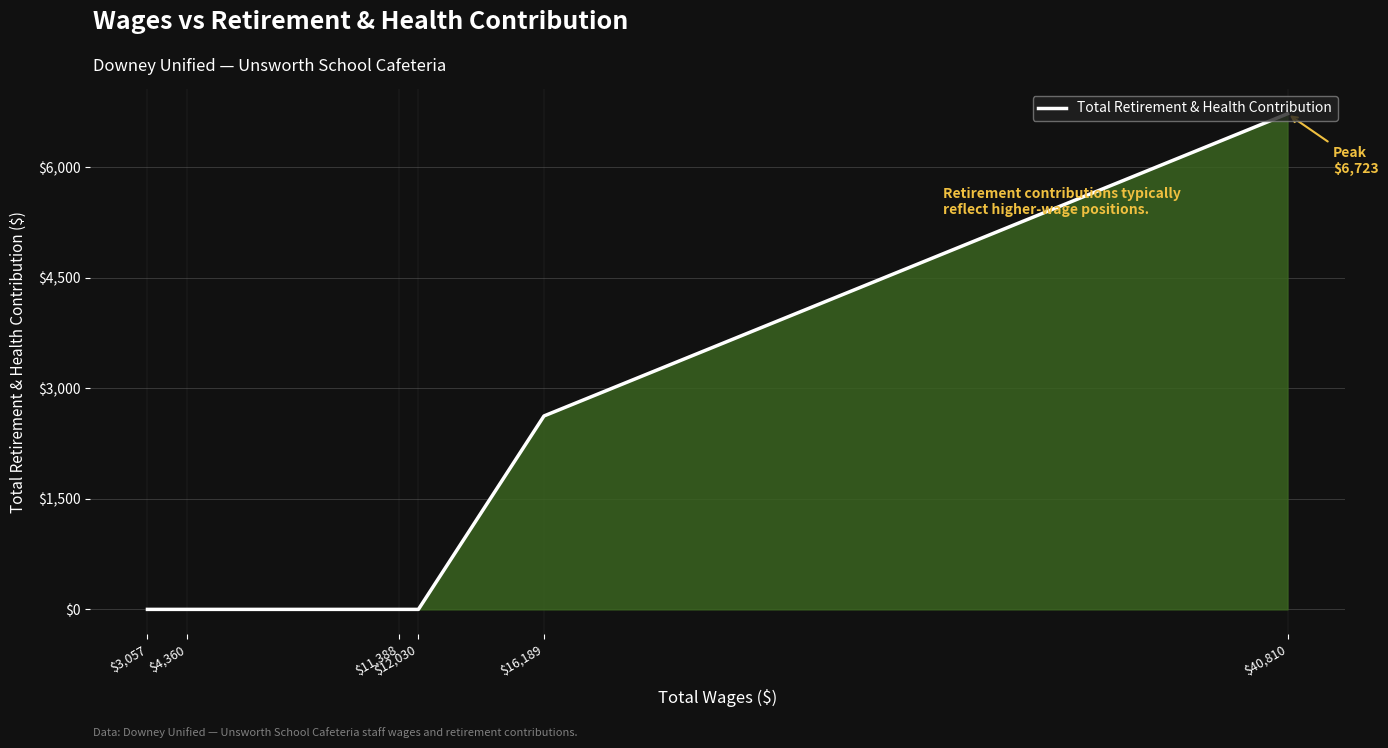

How many data points are above 0?

2